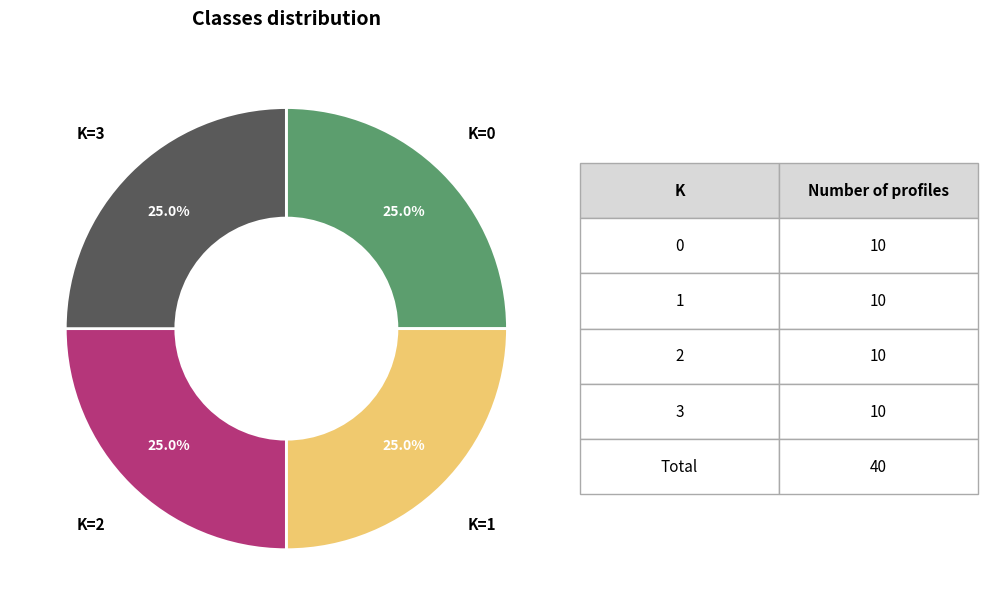

Does any single category account for the majority?

No